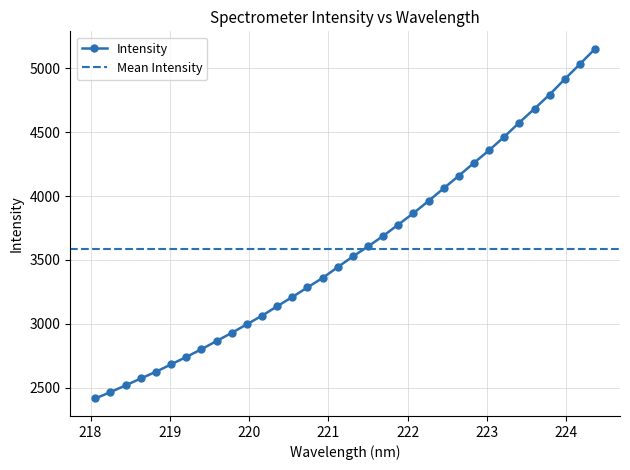

What value does the data have at 220.9264?

3358.7